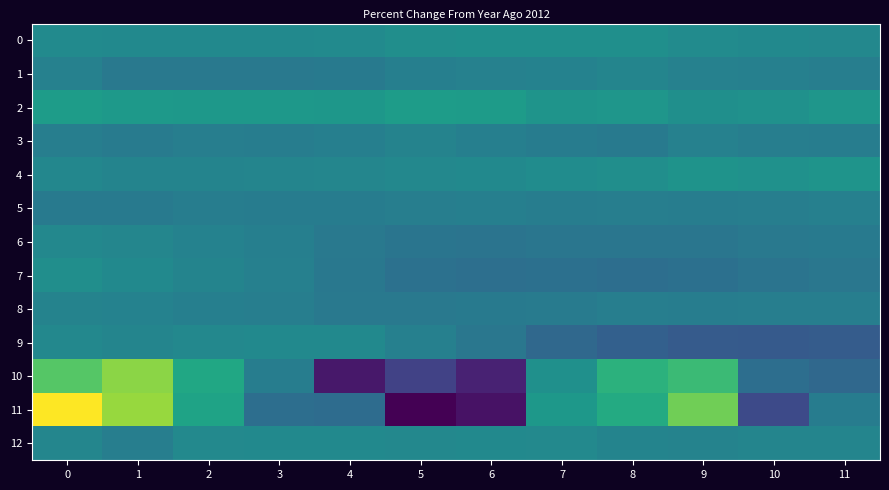

What is the greatest value displayed?

19.1